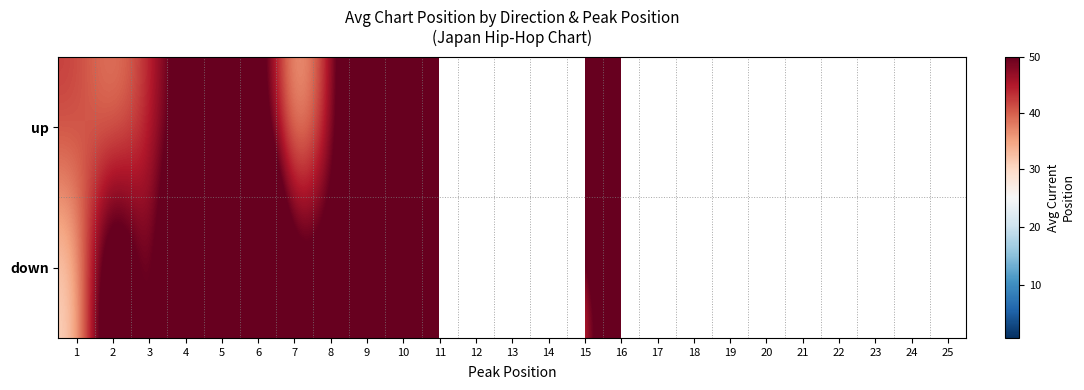

How many values in the up series are below 61?

12